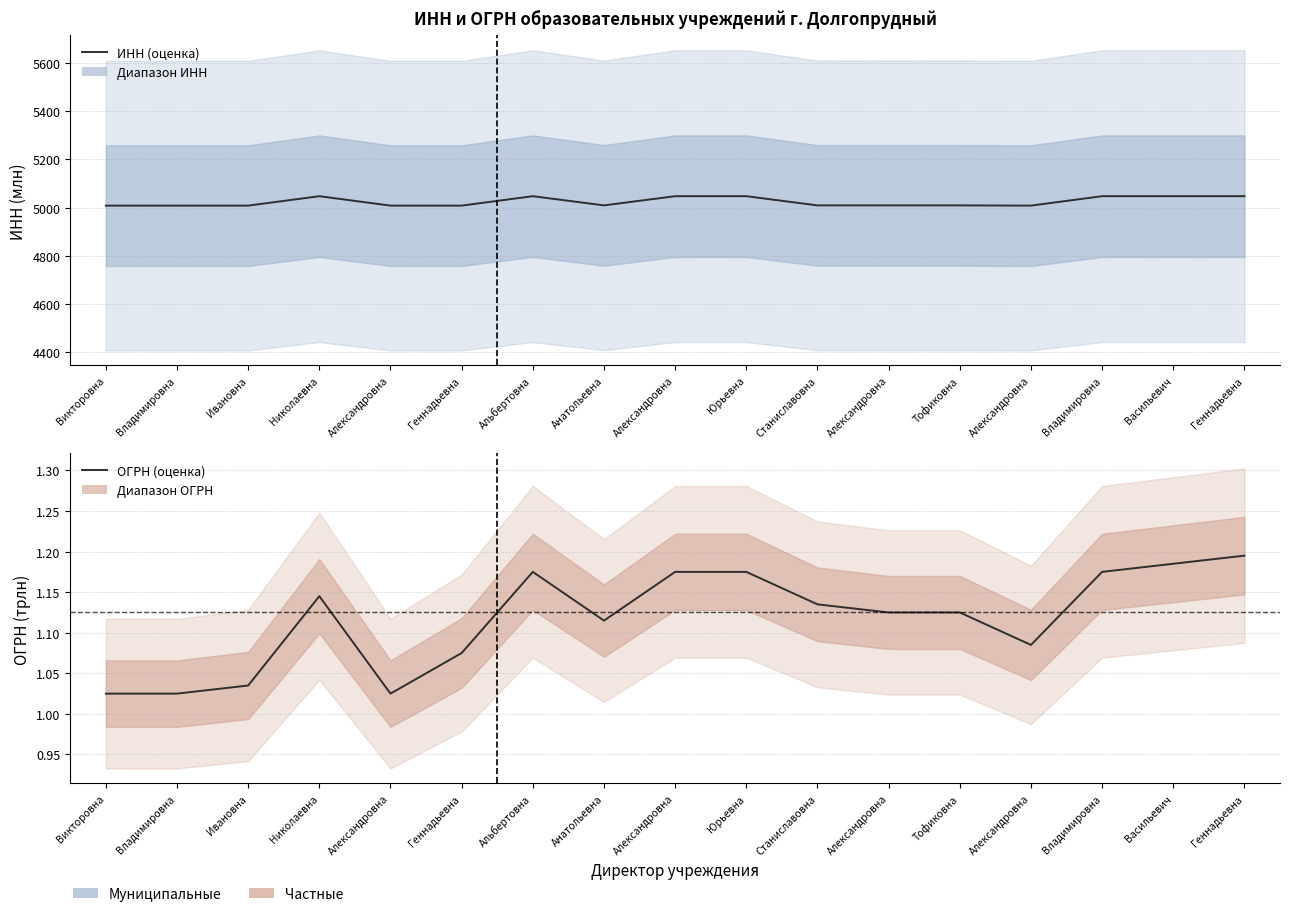

Which category has the lowest value in the ОГРН (оценка) series?

Викторовна